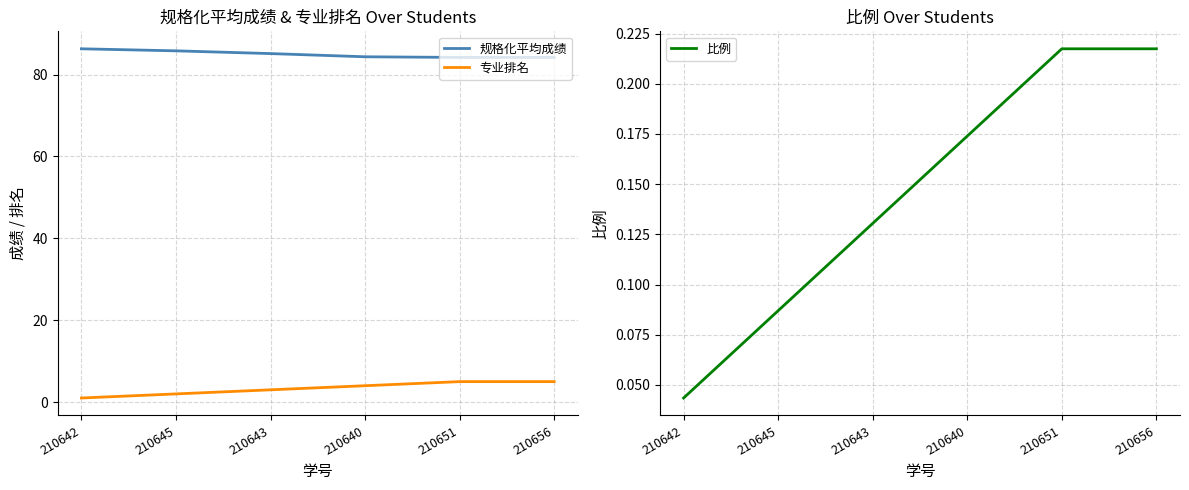

What is the value of the 专业排名 point at the 4th from the left?

4.0